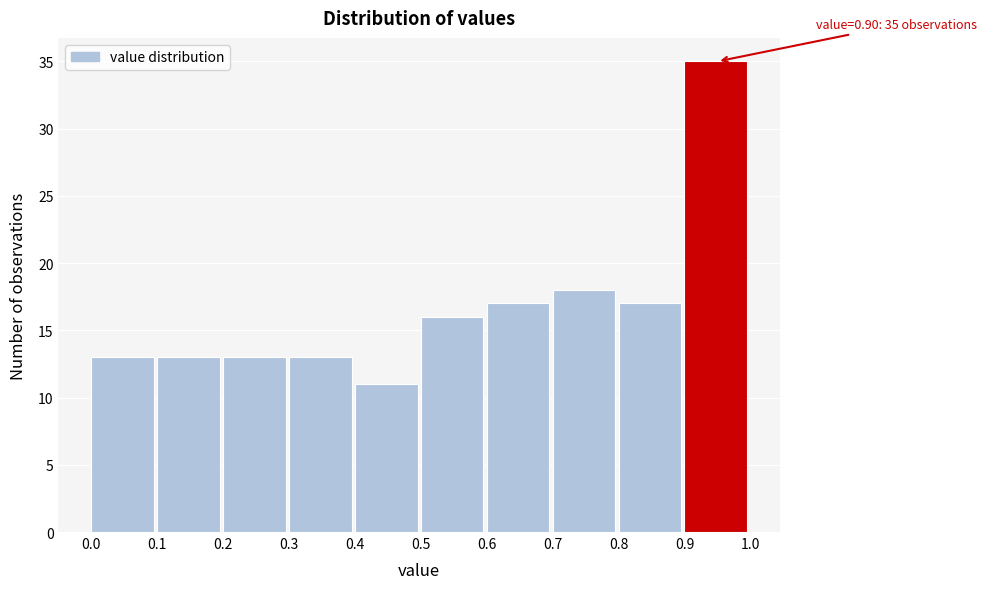

Over which range of the x-axis is the bar tallest?

0.9 to 1.0